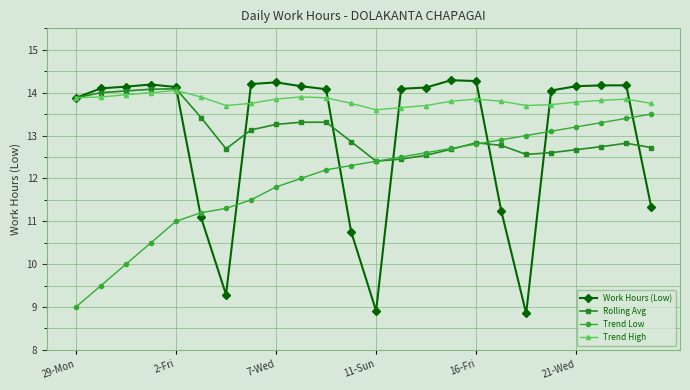

Which series has the largest total across all categories?

Trend High